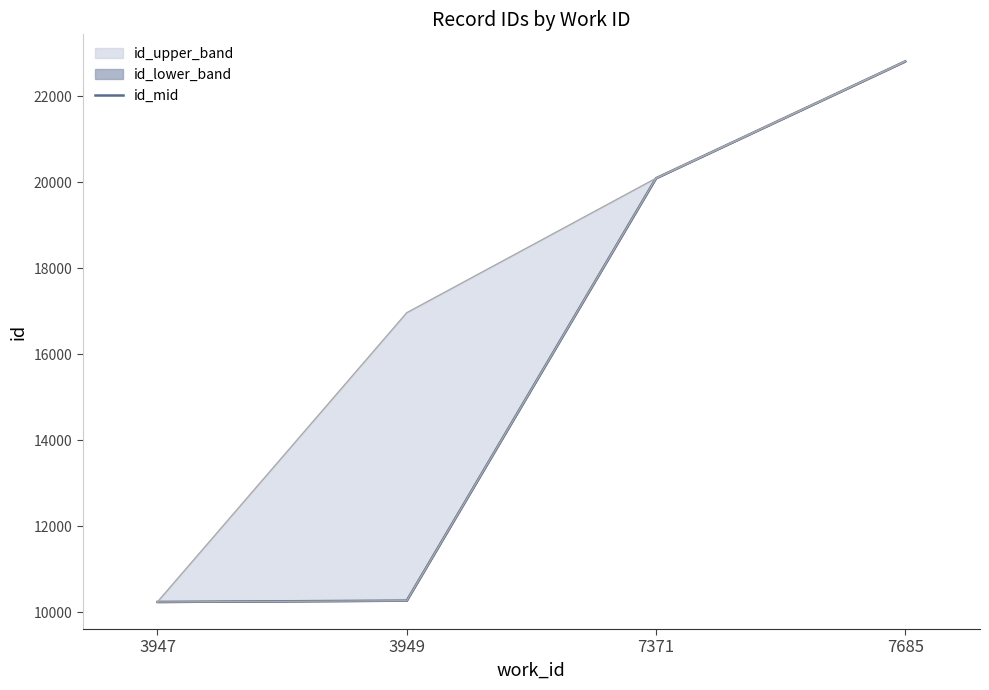

What is the difference between the id_upper values at 7371 and 3947?

9850.0